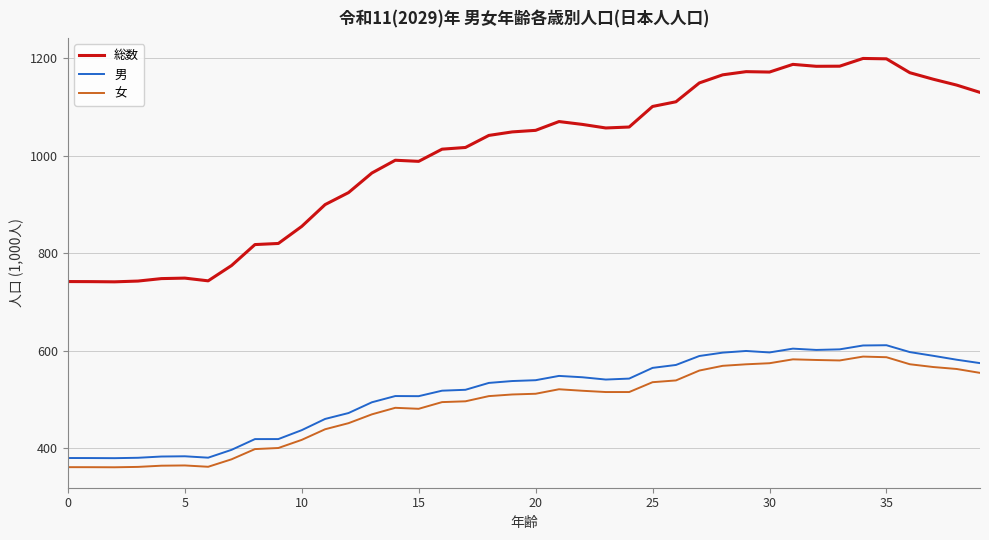

What is the difference between the maximum and minimum values in the 総数 series?

457.9